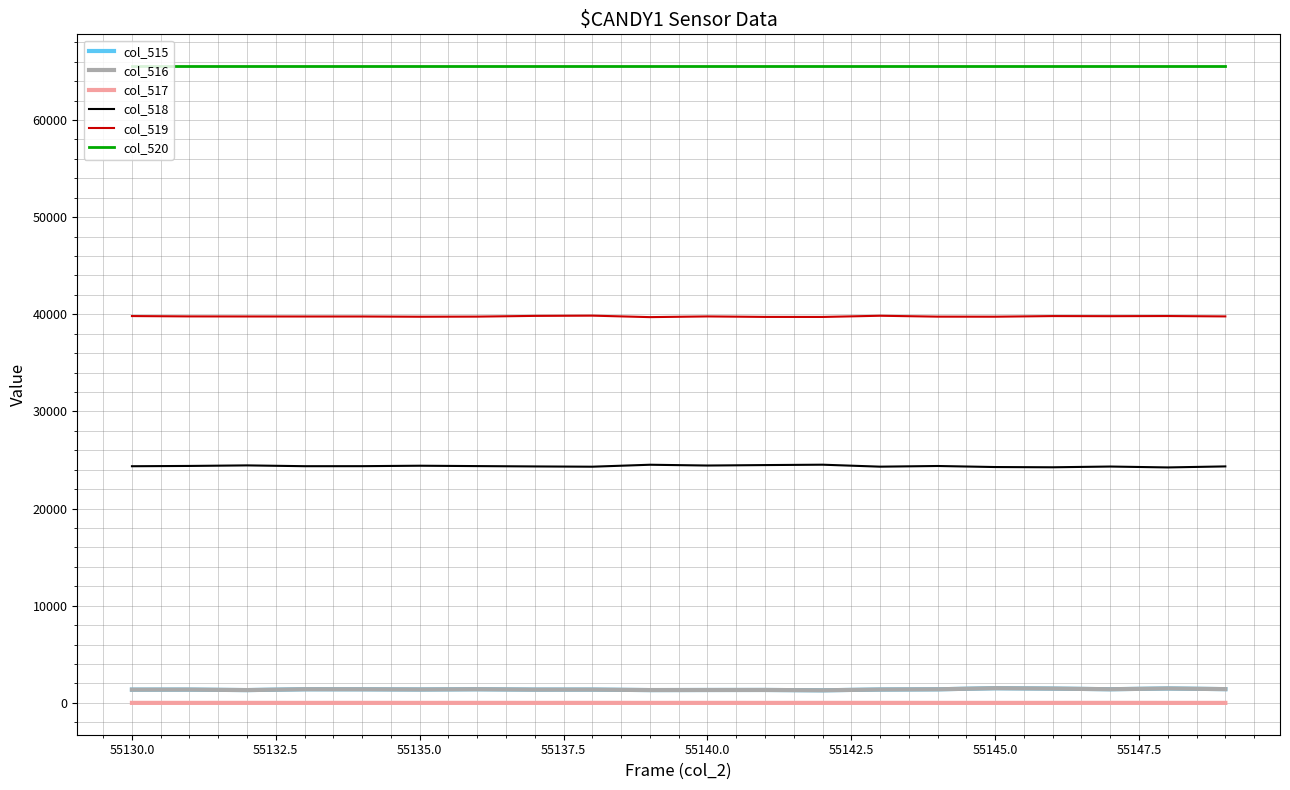

True or false: col_515 and col_518 intersect in this chart.

False